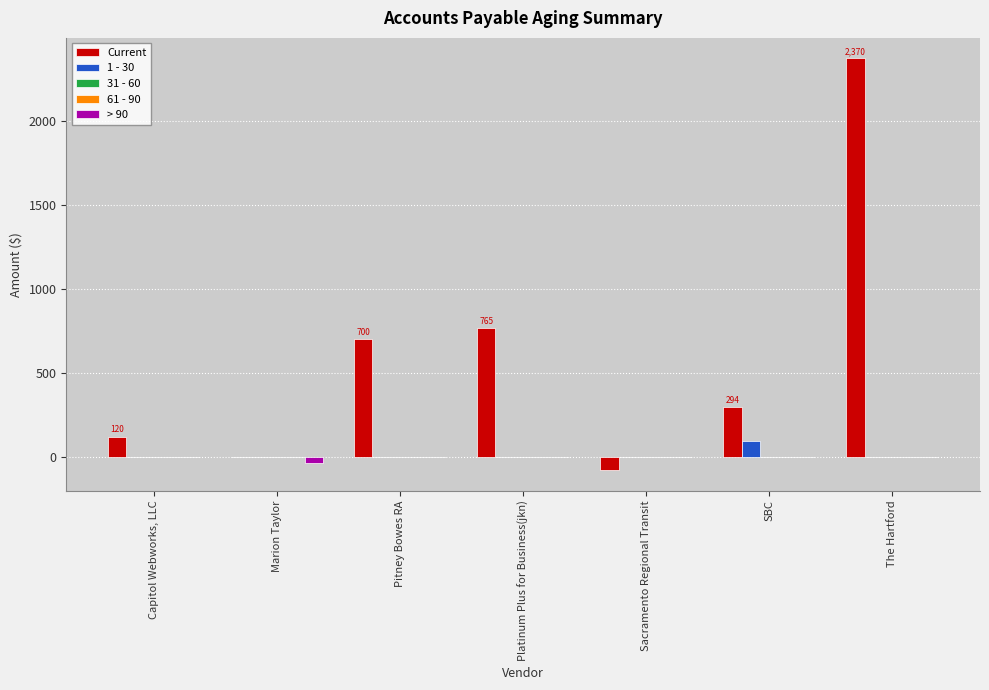

Rank the series at SBC from lowest to highest value.

31 - 60, 61 - 90, > 90, 1 - 30, Current